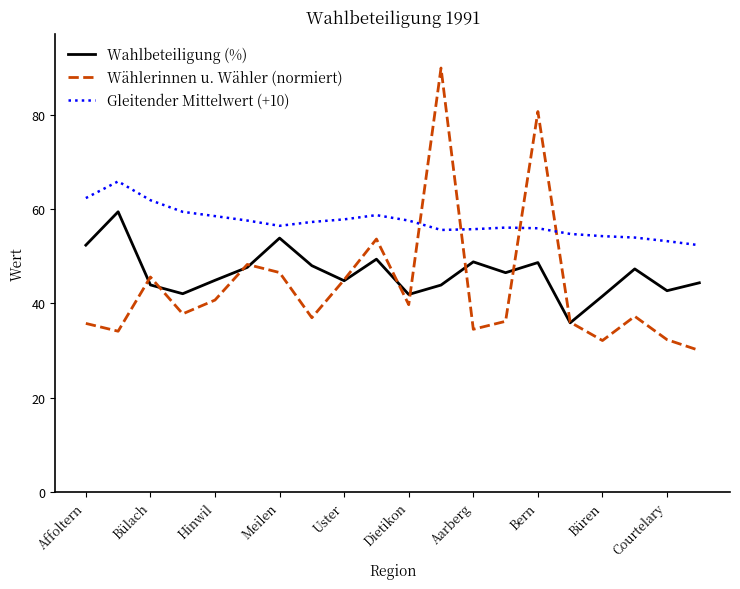

Which series has the widest spread of values?

Wählerinnen u. Wähler (normiert)